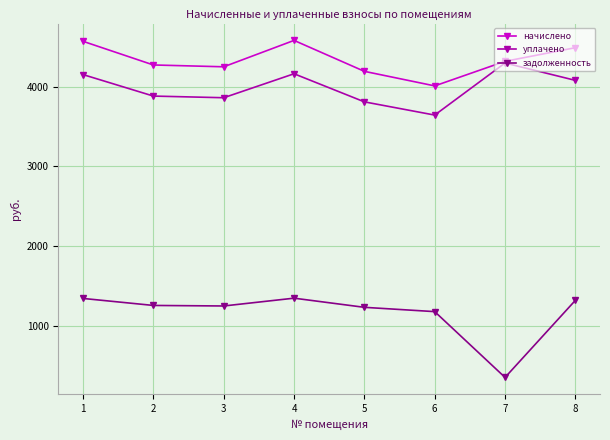

What is the minimum value for задолженность?

359.7